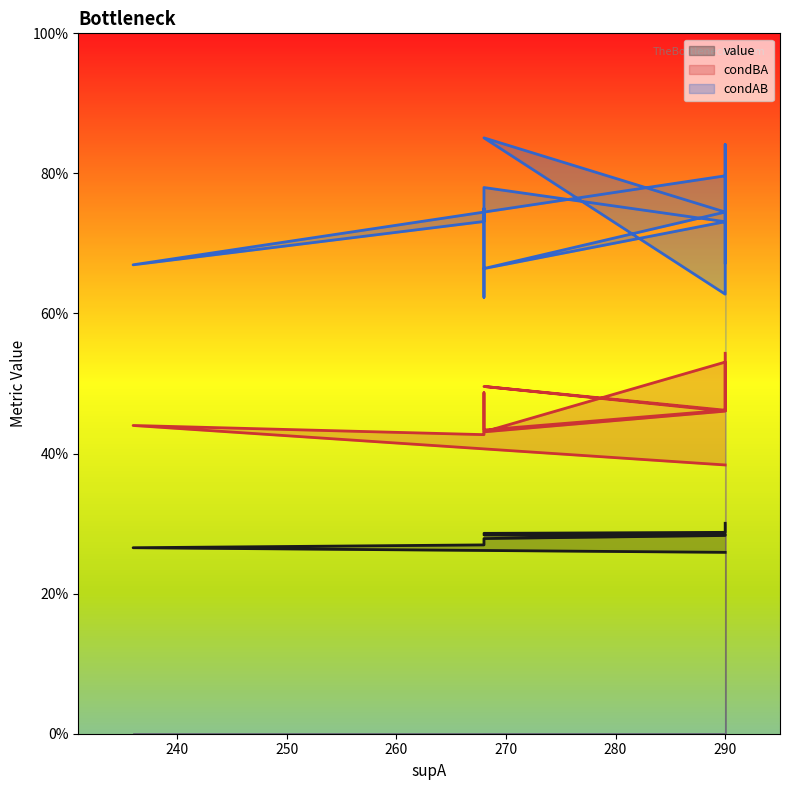

The condAB series shows 0.3 at 290. True or false?

False